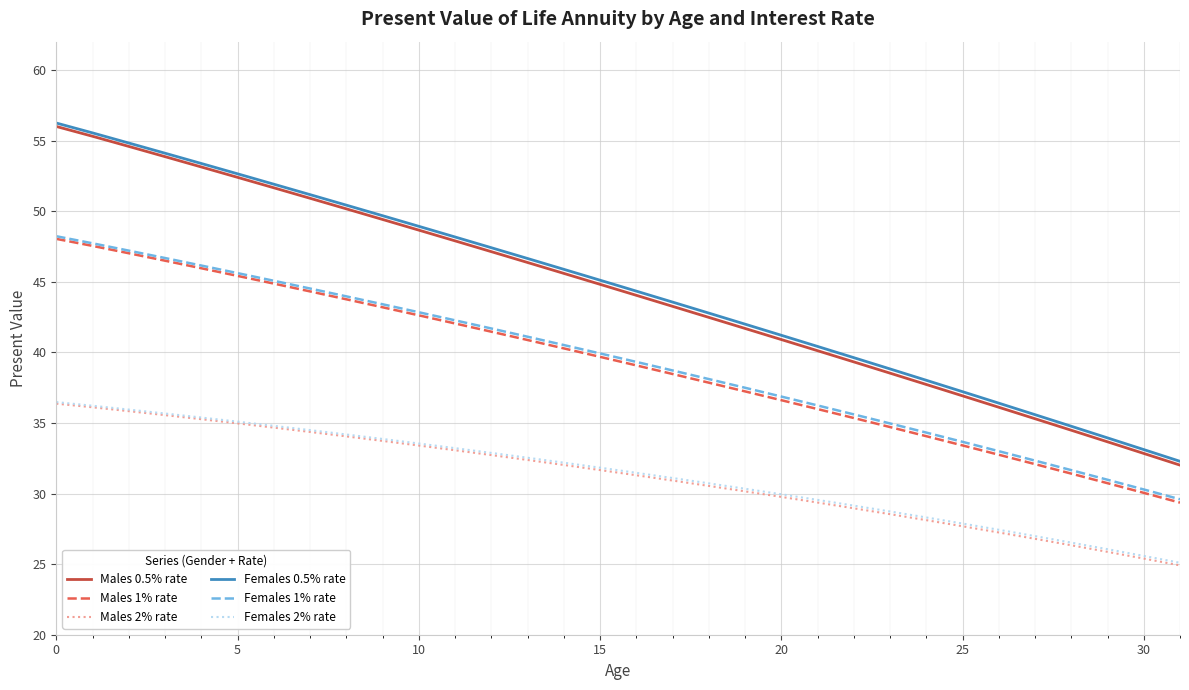

True or false: Males 2% rate and Males 1% rate cross at least once.

False